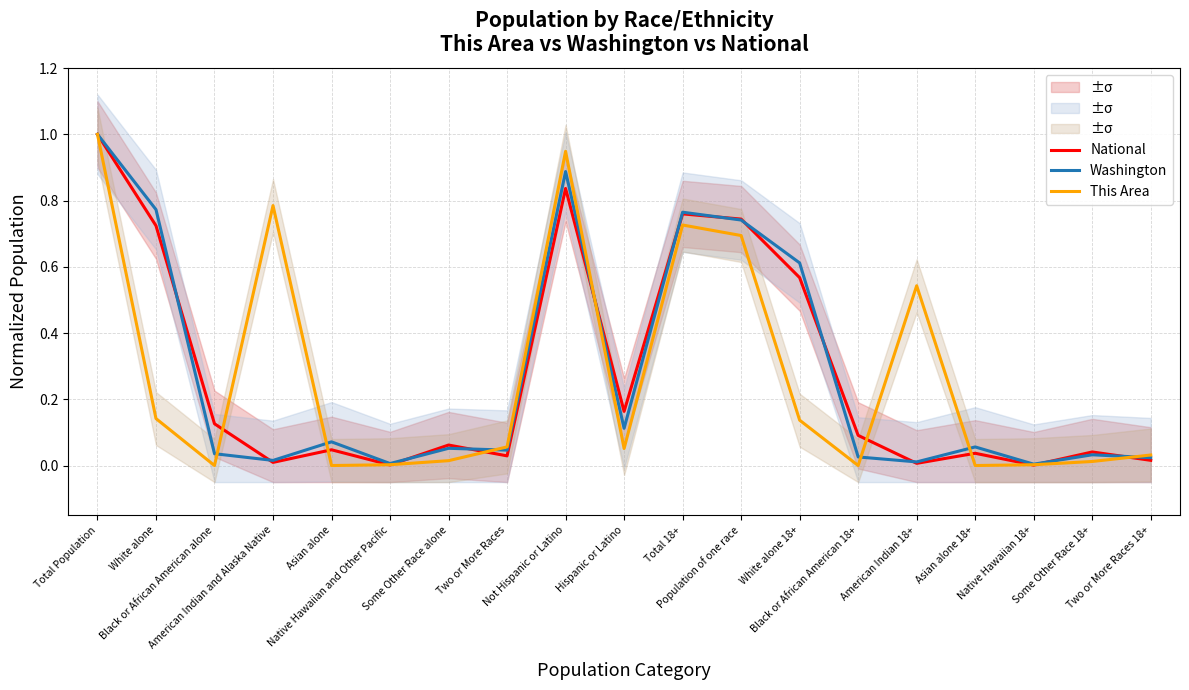

Is this an area chart (filled region under the line)?

No